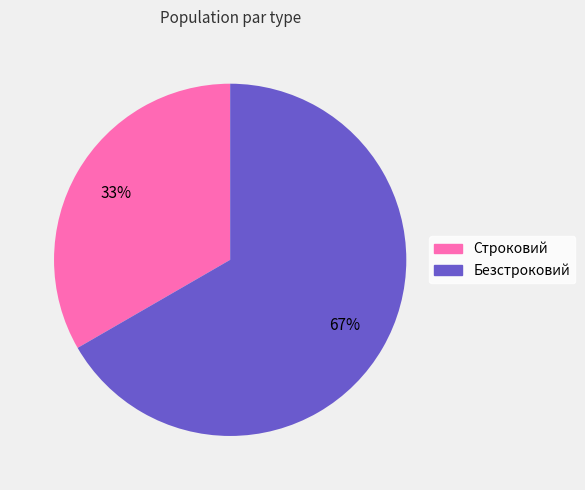

Which category has the biggest portion of the pie?

Безстроковий